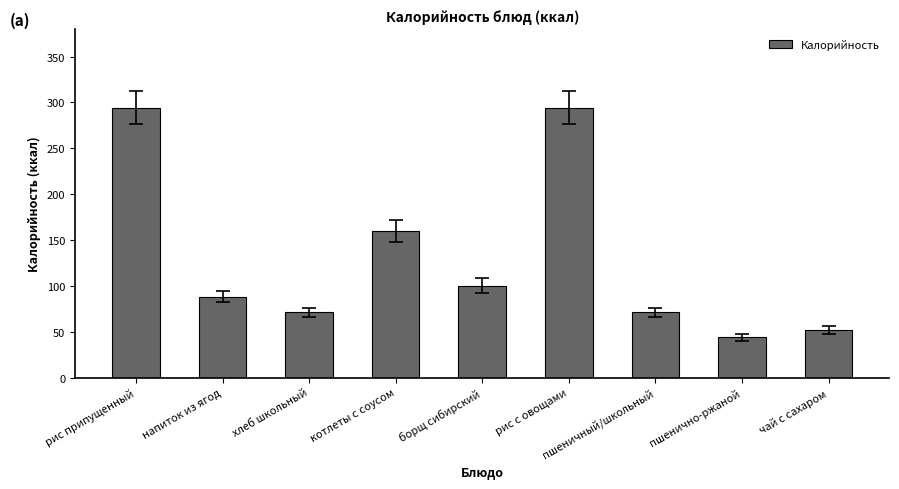

What is the minimum value shown in the chart?

44